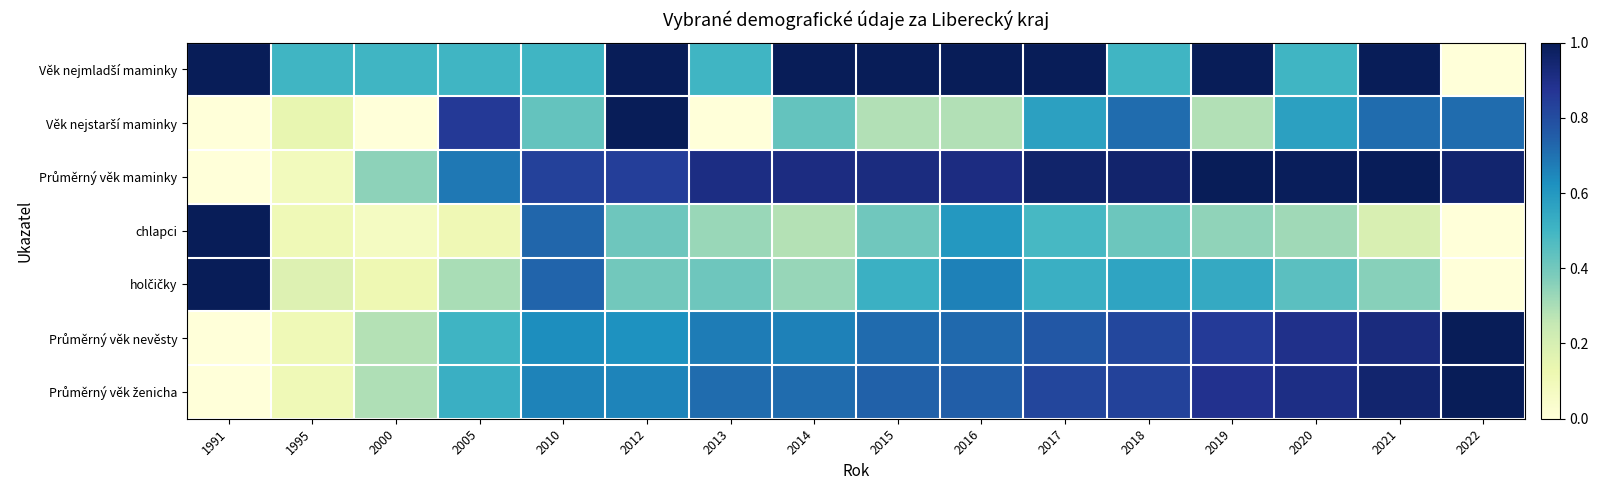

What is the total value across all series at 2010?

4.5